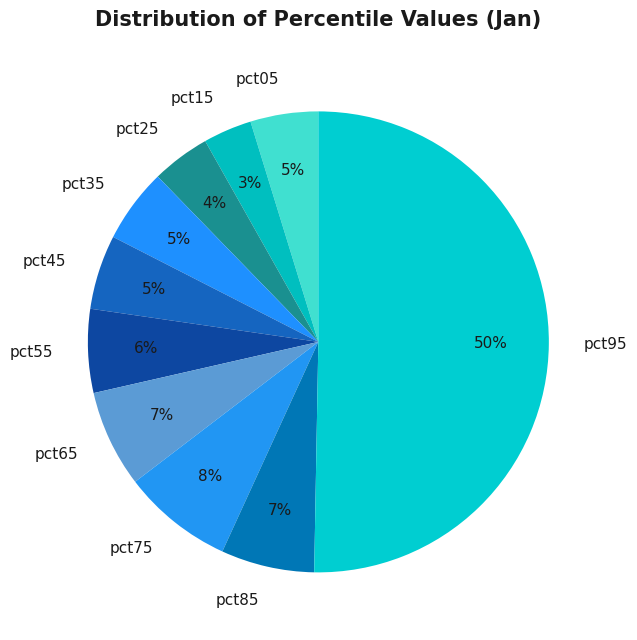

To the nearest percent, what is the average slice percentage?

10%